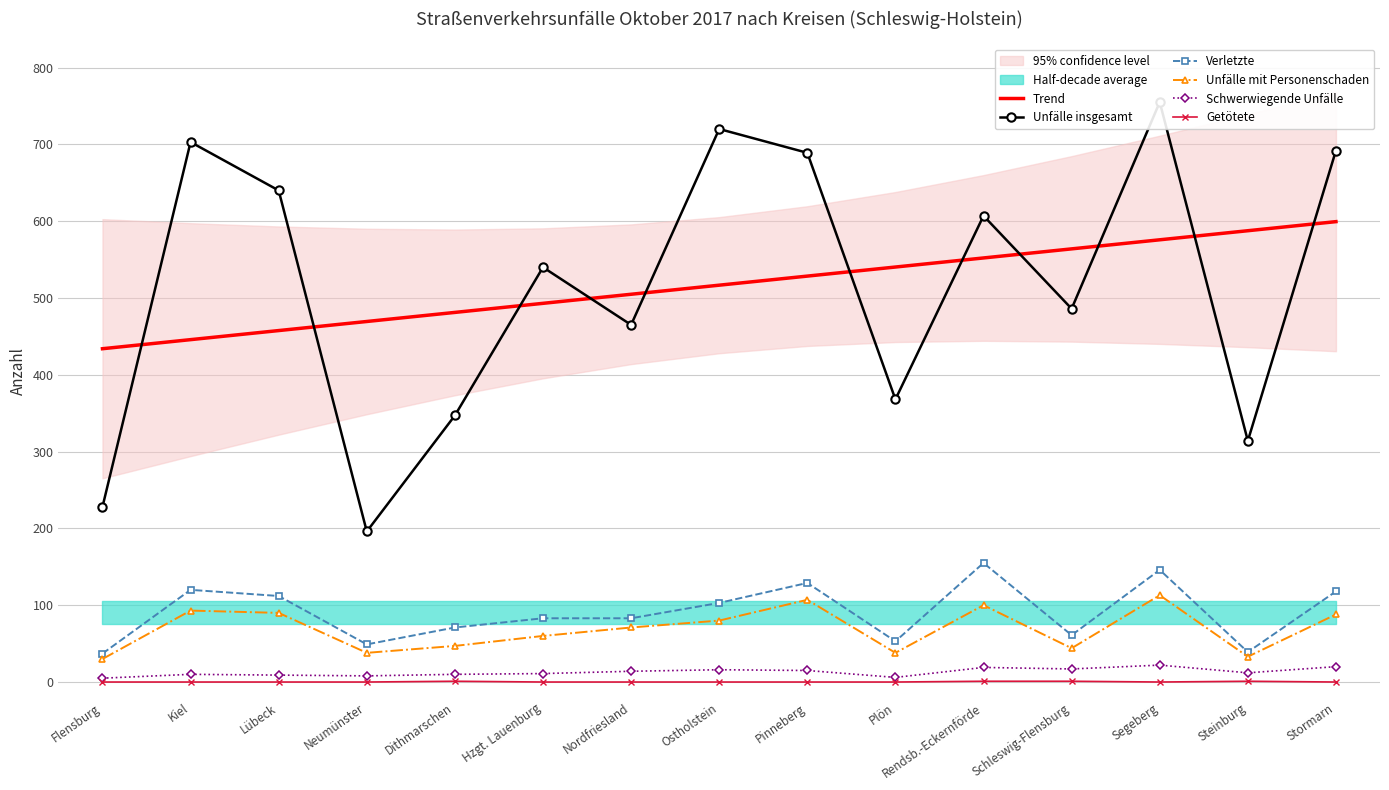

True or false: Trend and Unfälle mit Personenschaden cross at least once.

False